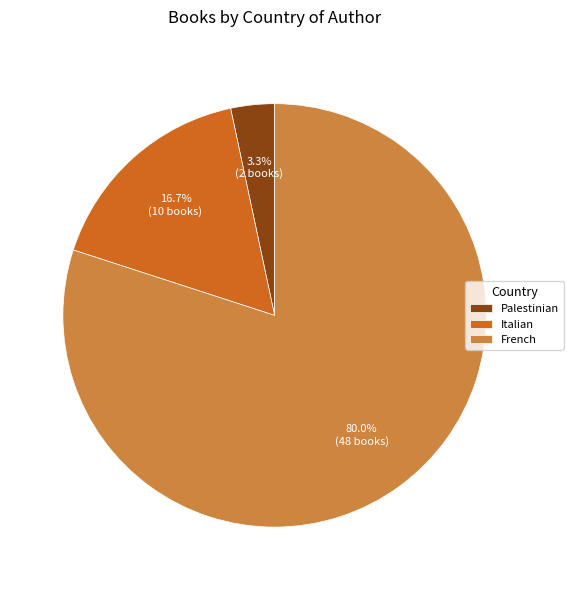

Is it true that French is 88% of the pie?

False